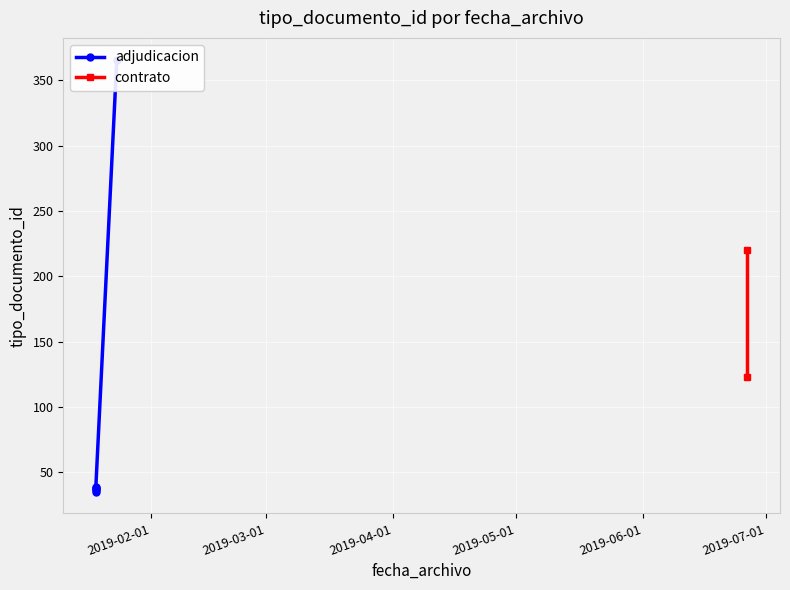

How many values are below 39?

4